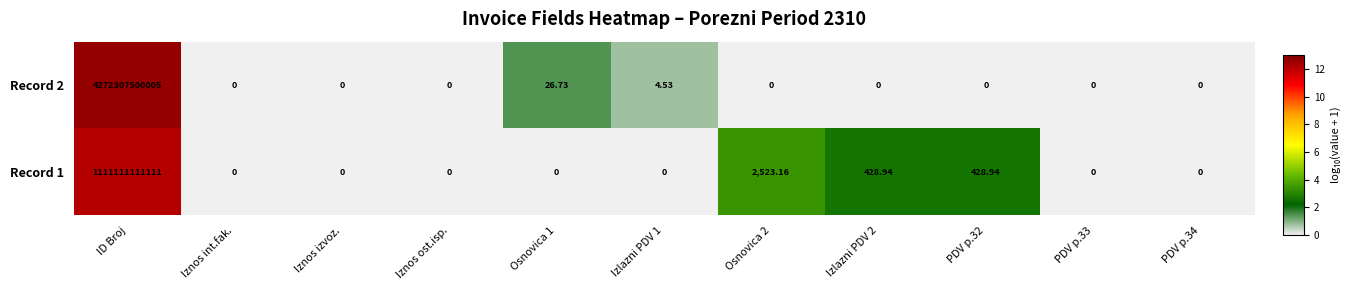

At which label does Record 2 reach its peak?

ID Broj